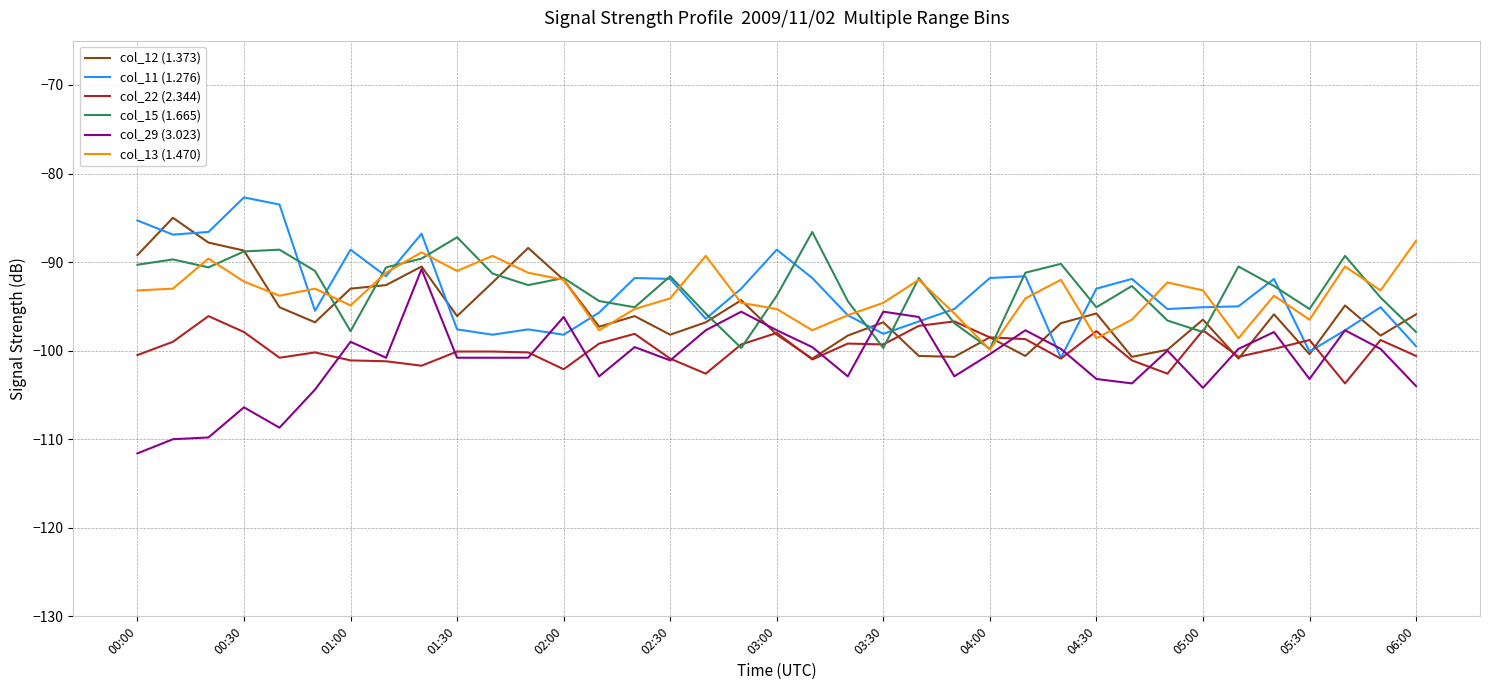

List the series in order of their peak value, highest first.

col_11 (1.276), col_12 (1.373), col_15 (1.665), col_13 (1.470), col_29 (3.023), col_22 (2.344)